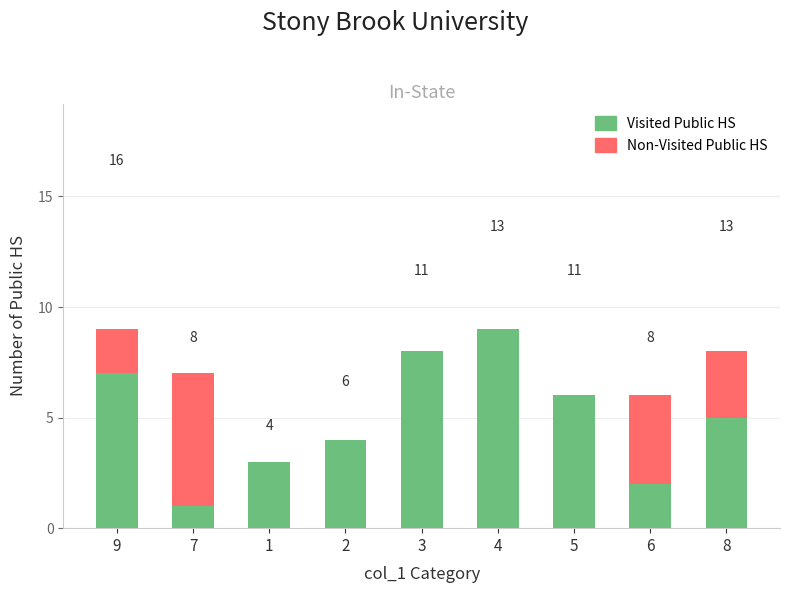

How many bars are there in total?

18